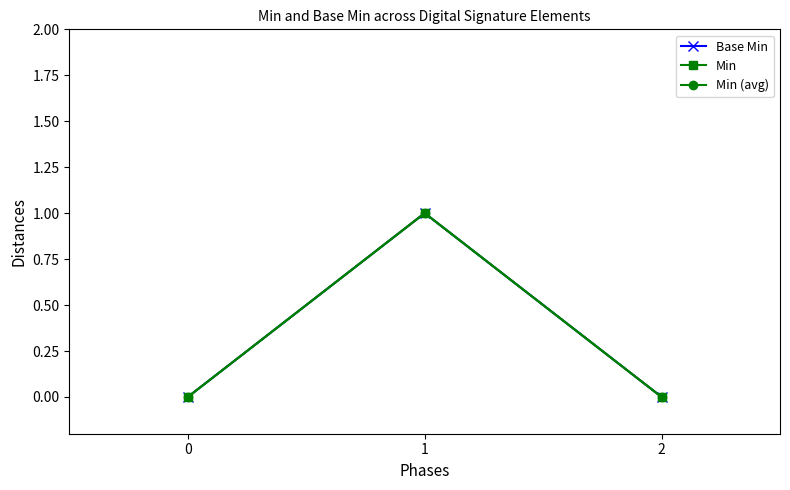

What is the highest value of the Base Min series?

1